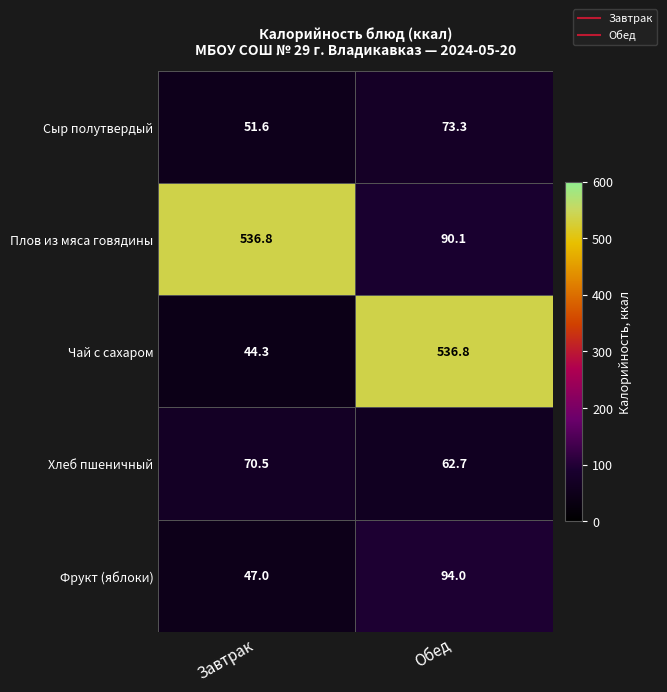

At which category is the sum across all series the highest?

Обед